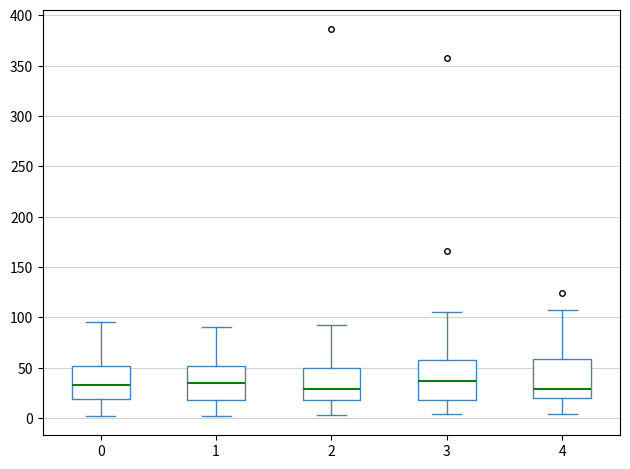

Reading left to right, read every box against the y-axis: the position of its median line, the range the box covers, and the ends of its whiskers. The values are not printed on the chart, so give them approximately, as read against the axis.

0: median 30, box 20 to 50, whiskers 0 to 95
1: median 35, box 20 to 50, whiskers 0 to 90
2: median 30, box 20 to 50, whiskers 5 to 90
3: median 35, box 20 to 60, whiskers 5 to 105
4: median 30, box 20 to 60, whiskers 5 to 105